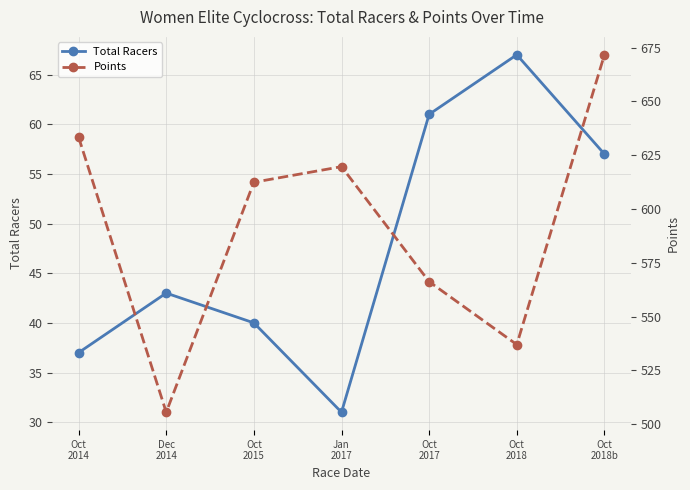

The value of Points at Oct
2015 is 612.4. True or false?

True